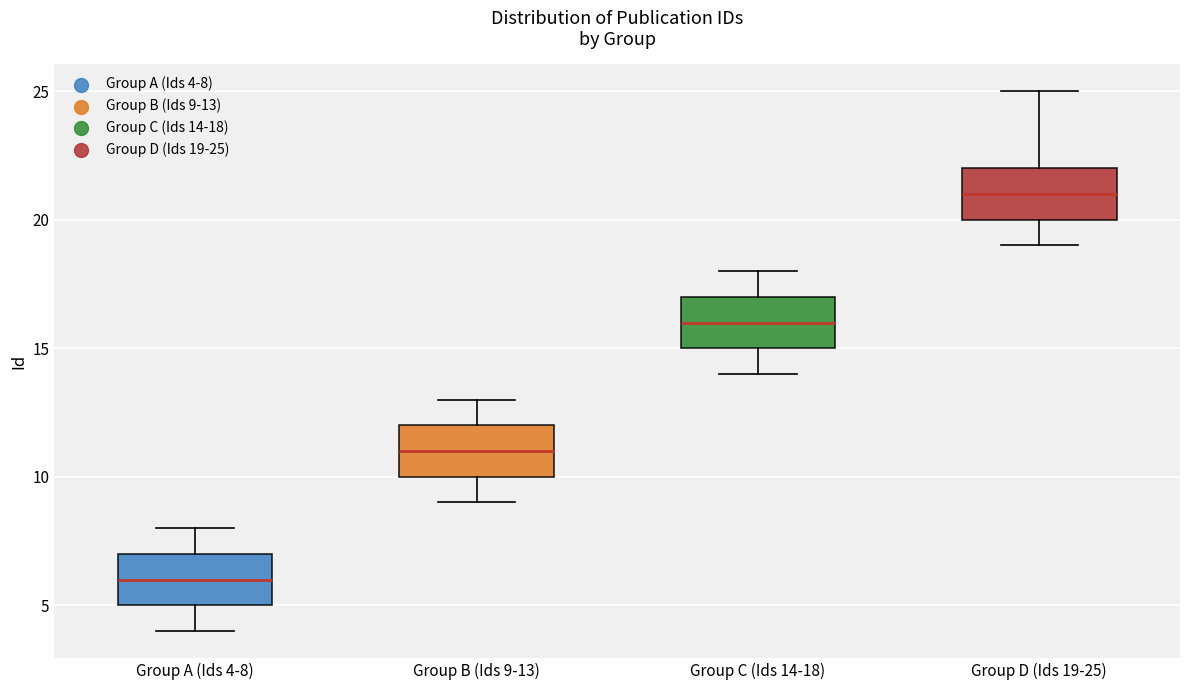

Which box has the lowest median line?

Group A (Ids 4-8)